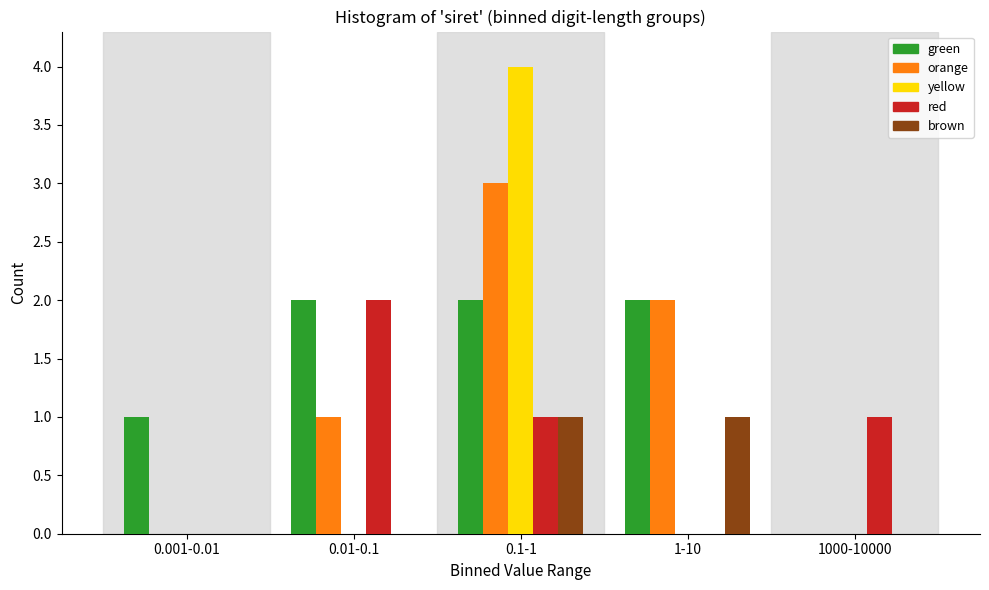

Reading left to right, what are all the values shown in this chart?

green: 0.001-0.01=1	0.01-0.1=2	0.1-1=2	1-10=2	1000-10000=0
orange: 0.001-0.01=0	0.01-0.1=1	0.1-1=3	1-10=2	1000-10000=0
yellow: 0.001-0.01=0	0.01-0.1=0	0.1-1=4	1-10=0	1000-10000=0
red: 0.001-0.01=0	0.01-0.1=2	0.1-1=1	1-10=0	1000-10000=1
brown: 0.001-0.01=0	0.01-0.1=0	0.1-1=1	1-10=1	1000-10000=0